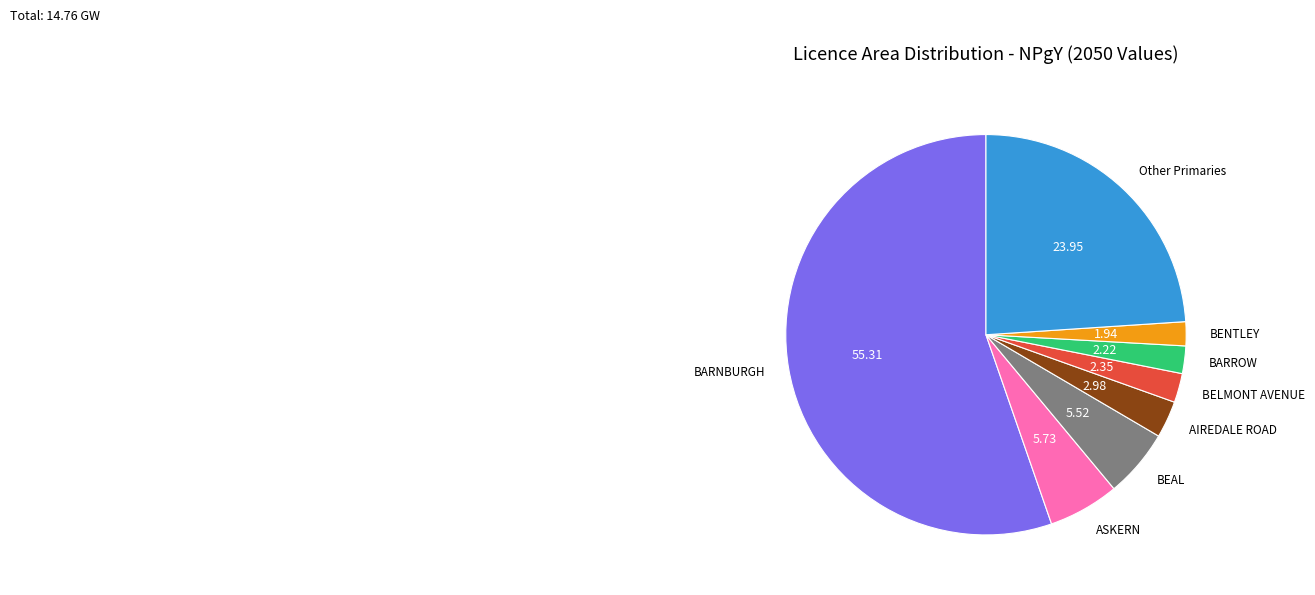

Which slice represents more than half of the pie?

BARNBURGH